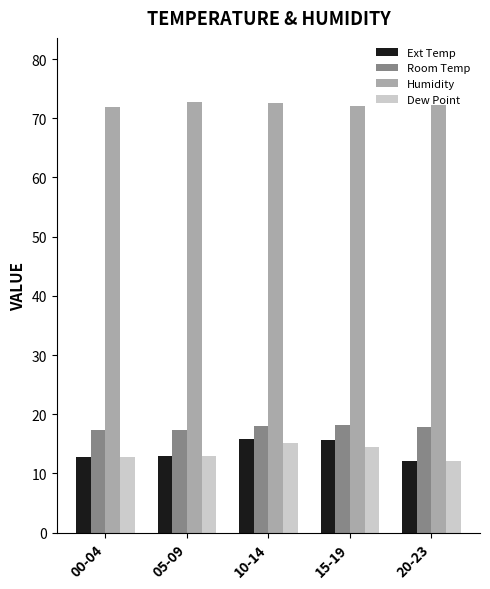

Which series has the widest spread of values?

Ext Temp